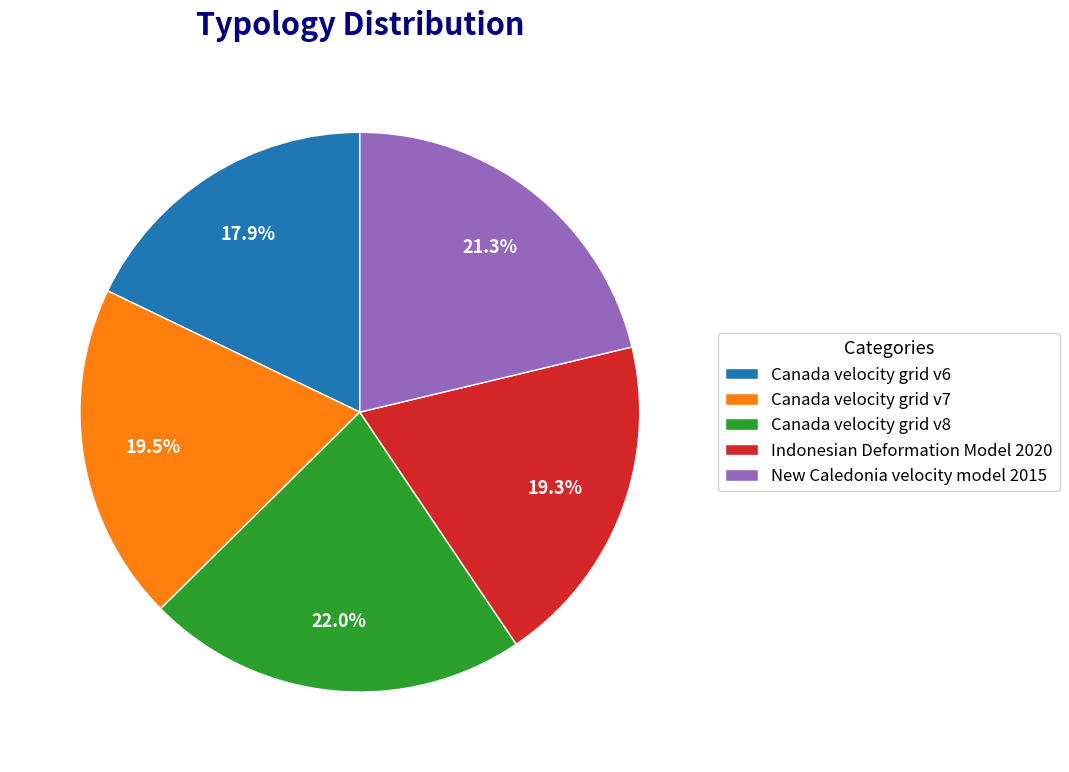

Which has a higher value, Indonesian Deformation Model 2020 or Canada velocity grid v8?

Canada velocity grid v8